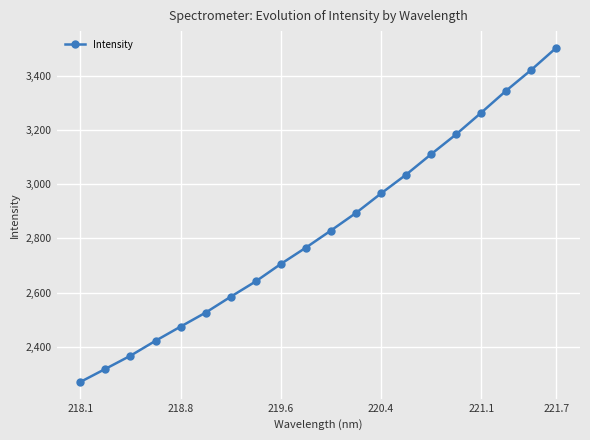

What is the sum of all values?

56630.6